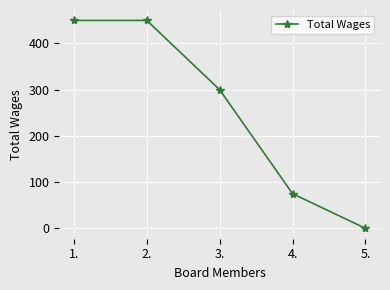

Is it true that the value at 2. is 765?

False